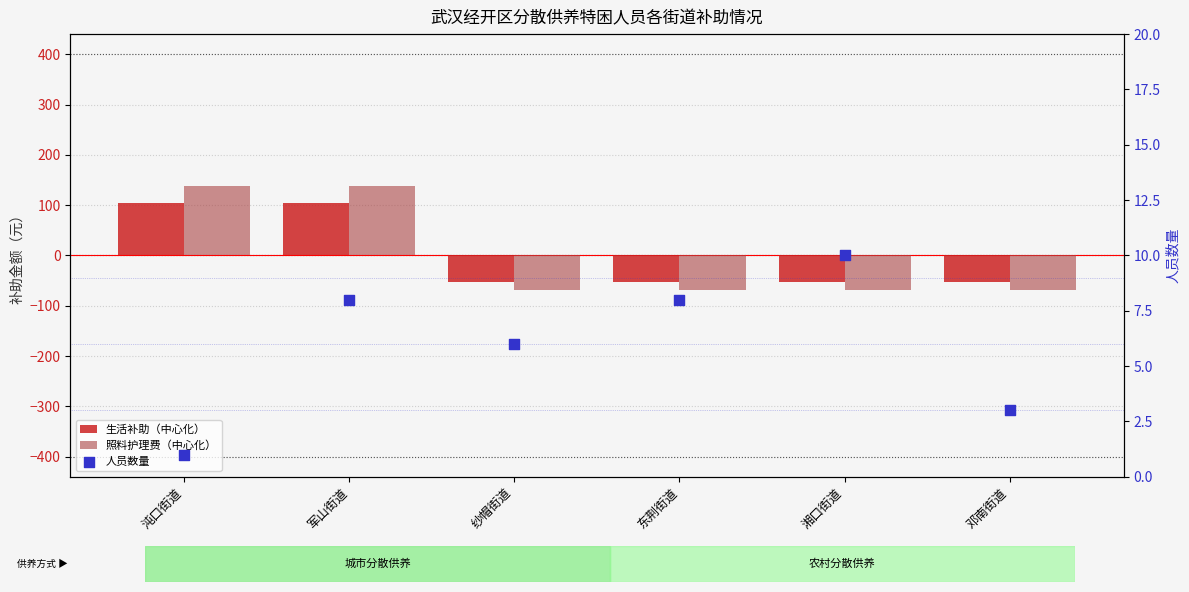

What is the total value across all series at 军山街道?

249.3